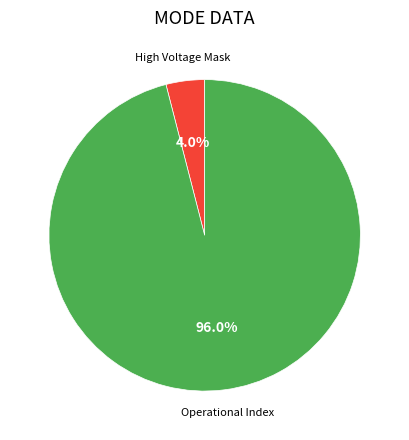

Rank the categories by value from lowest to highest.

High Voltage Mask, Operational Index